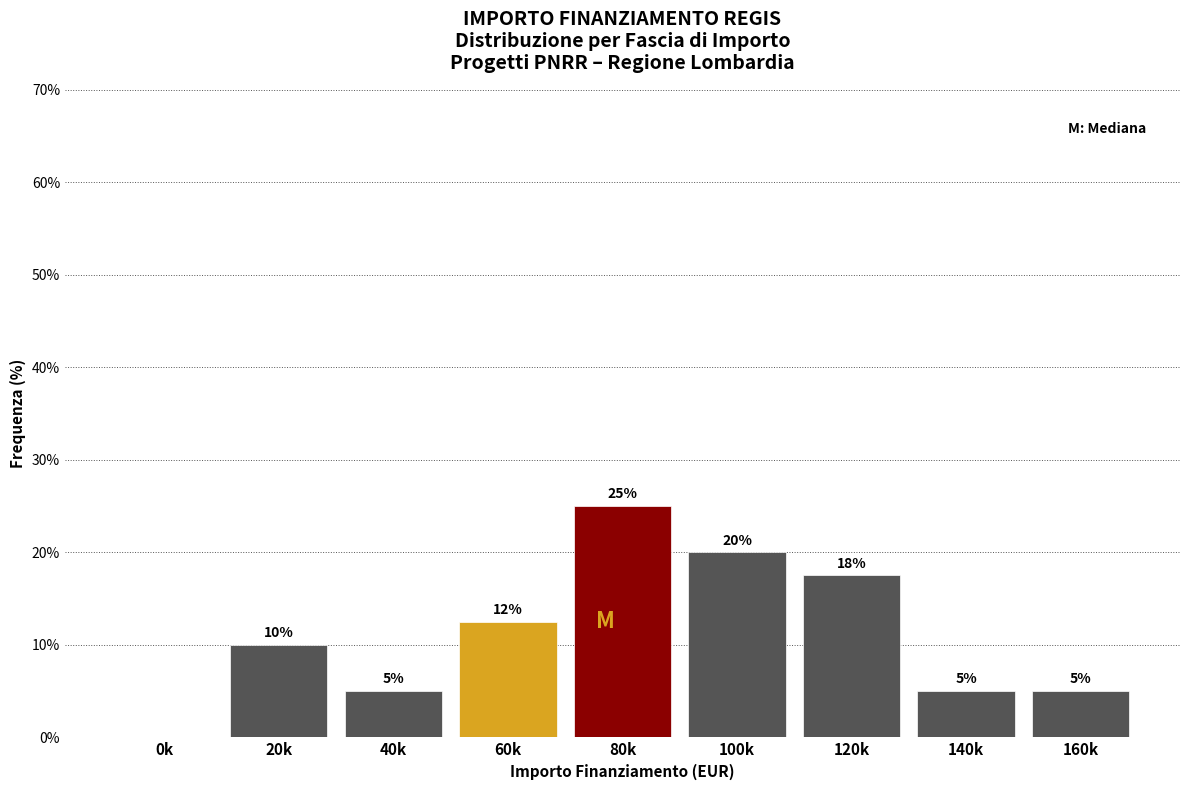

Where is the data nearest to the value 12?

60k